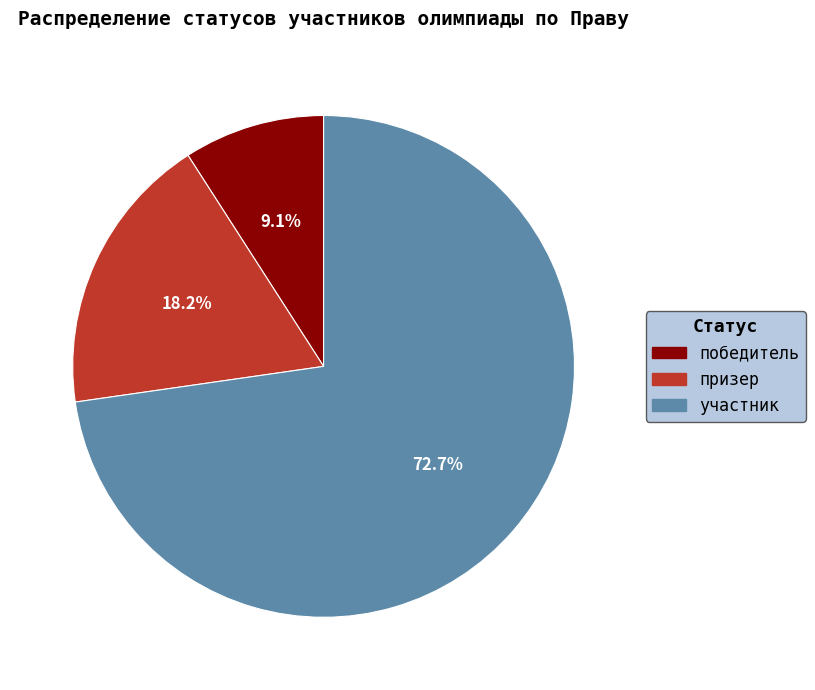

What is the ratio of the value at участник to the value at победитель?

8.0